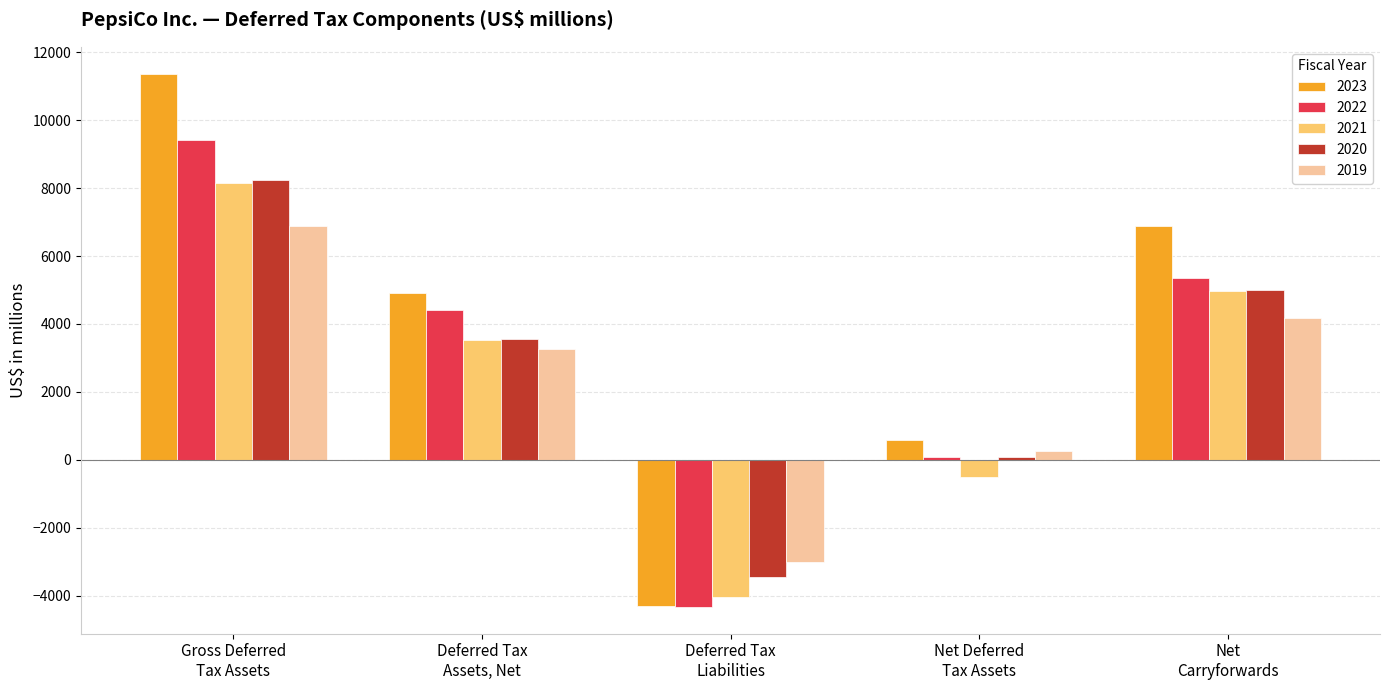

What is the difference between the second highest and second lowest values in the 2021 series?

5490